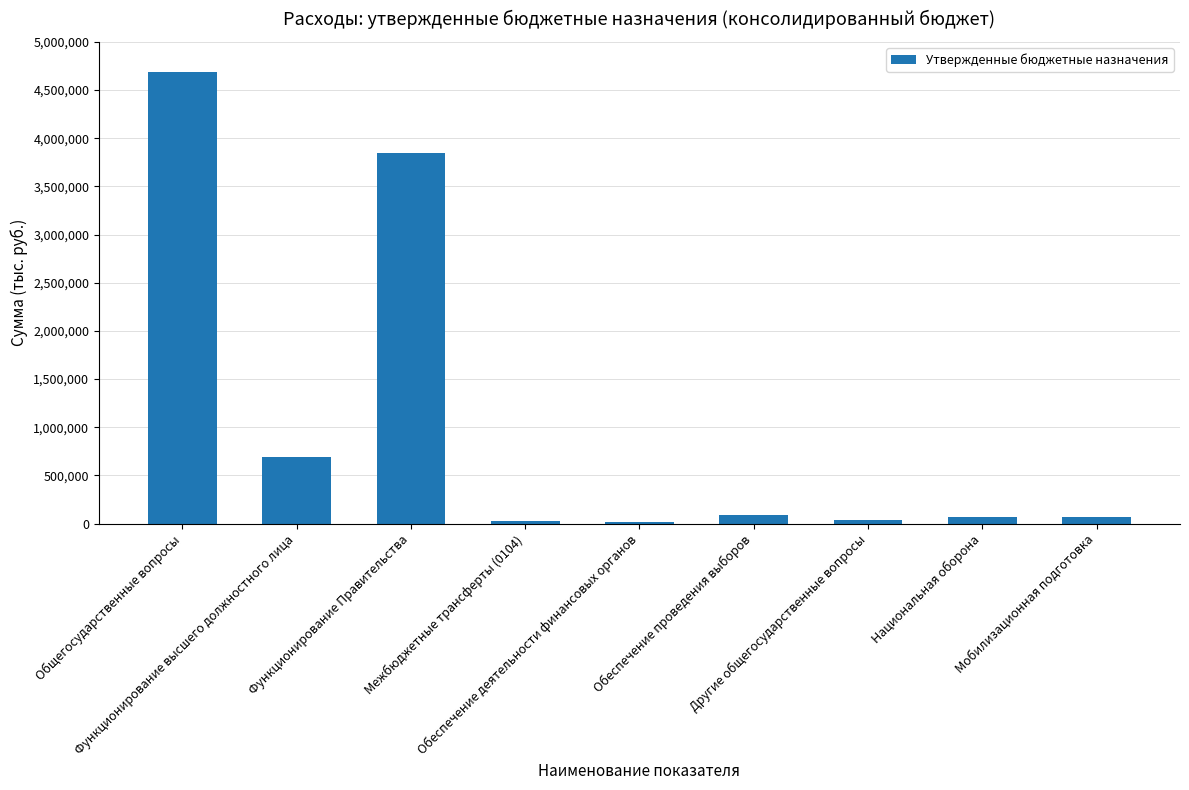

What is the label of the 5th bar from the left?

Обеспечение деятельности финансовых органов